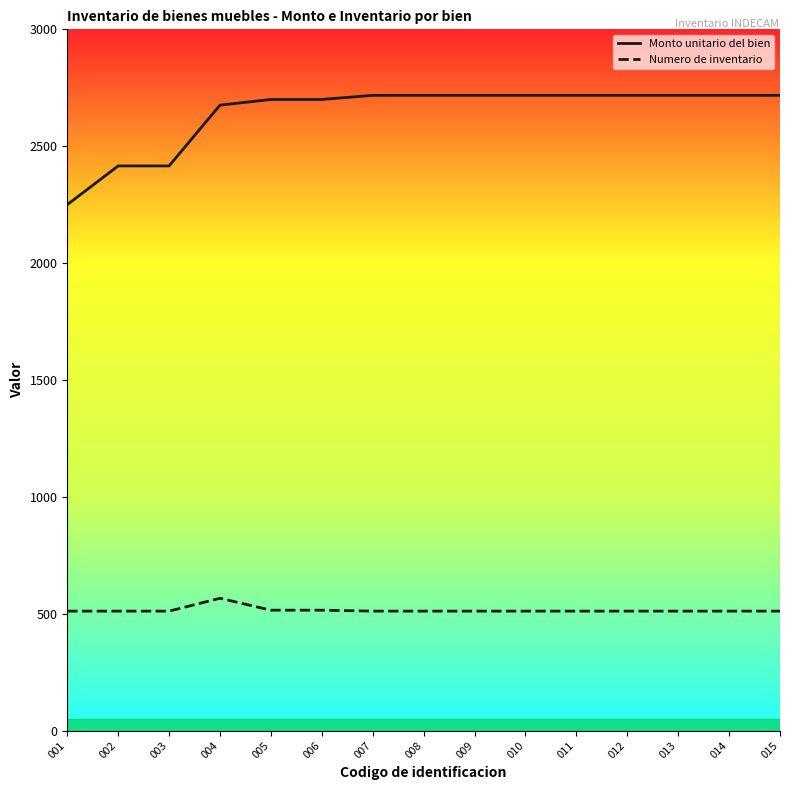

What is the difference between the maximum and minimum values in the Numero de inventario series?

55.0